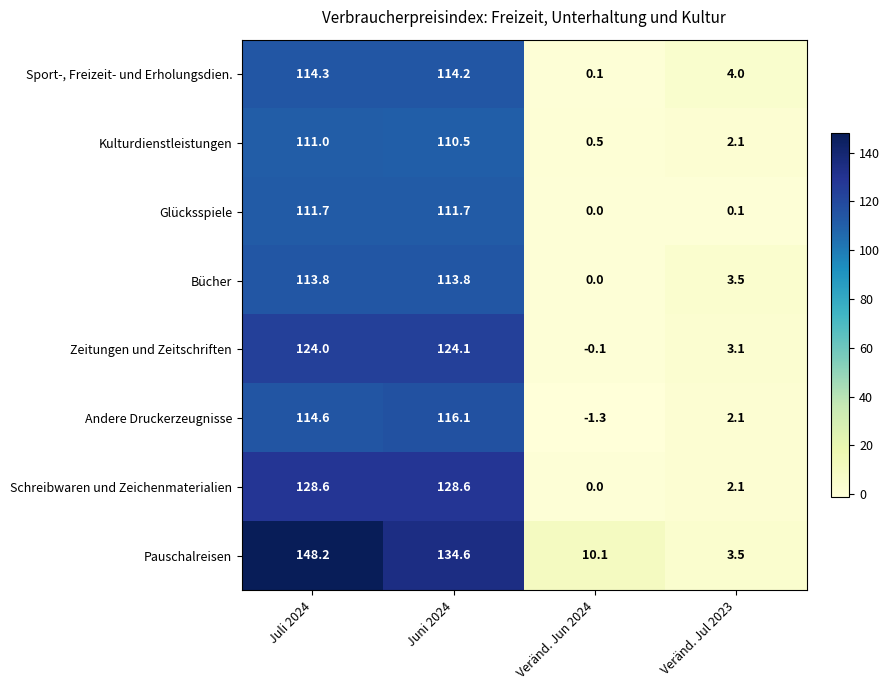

The Pauschalreisen series shows 134.6 at Juni 2024. True or false?

True